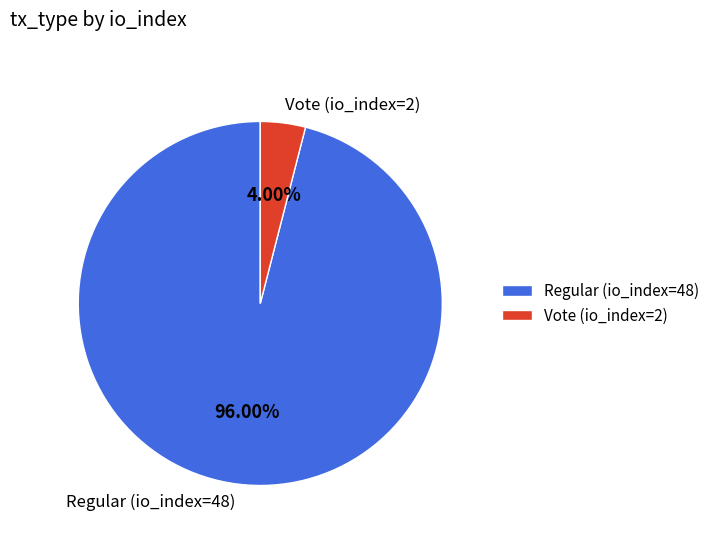

To the nearest percent, what is the difference between the Regular (io_index=48) and Vote (io_index=2) slice percentages?

92%